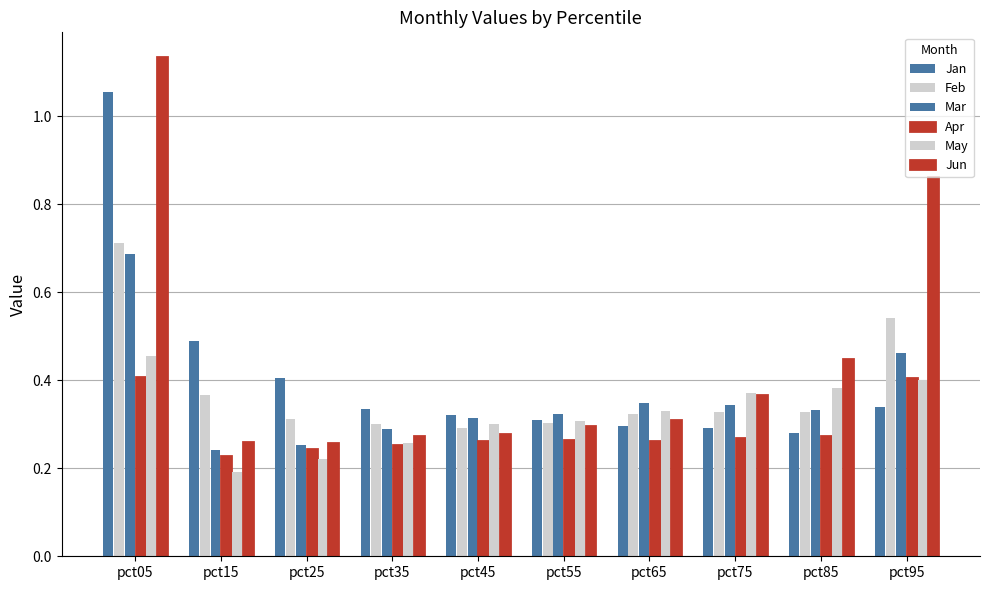

The Mar series shows 0.1 at pct95. True or false?

False